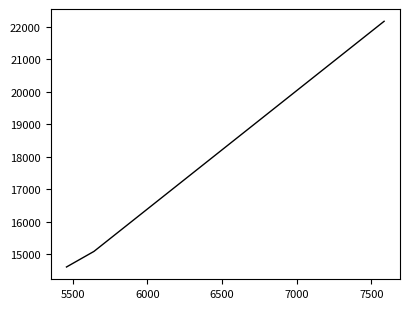

What is the smallest value displayed?

14601